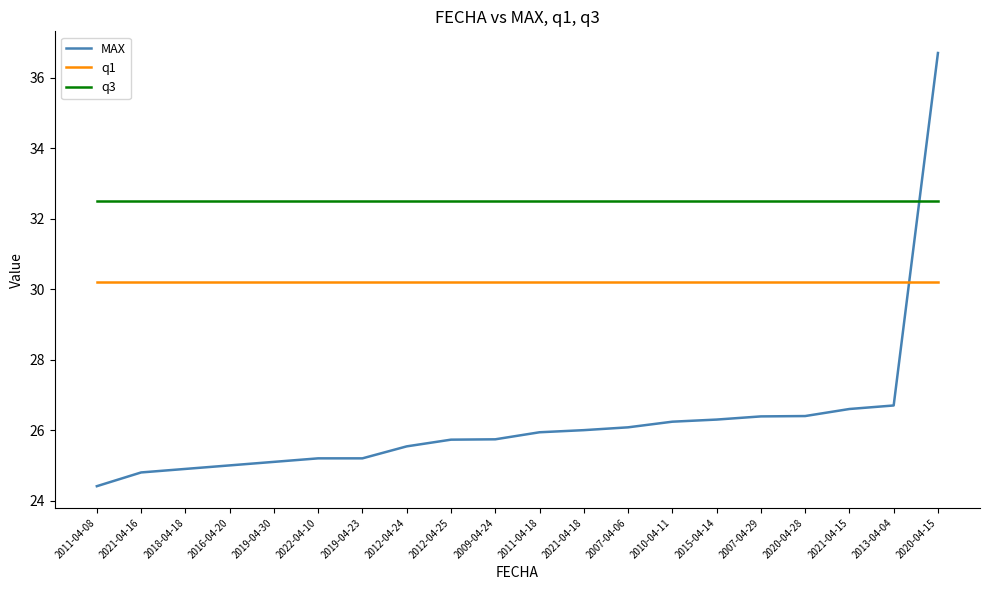

Reading left to right, list all the values displayed in this chart.

MAX: 2011-04-08=24.4	2021-04-16=24.8	2018-04-18=24.9	2016-04-20=25.0	2019-04-30=25.1	2022-04-10=25.2	2019-04-23=25.2	2012-04-24=25.5	2012-04-25=25.7	2009-04-24=25.7	2011-04-18=25.9	2021-04-18=26.0	2007-04-06=26.1	2010-04-11=26.2	2015-04-14=26.3	2007-04-29=26.4	2020-04-28=26.4	2021-04-15=26.6	2013-04-04=26.7	2020-04-15=36.7
q1: 2011-04-08=30.2	2021-04-16=30.2	2018-04-18=30.2	2016-04-20=30.2	2019-04-30=30.2	2022-04-10=30.2	2019-04-23=30.2	2012-04-24=30.2	2012-04-25=30.2	2009-04-24=30.2	2011-04-18=30.2	2021-04-18=30.2	2007-04-06=30.2	2010-04-11=30.2	2015-04-14=30.2	2007-04-29=30.2	2020-04-28=30.2	2021-04-15=30.2	2013-04-04=30.2	2020-04-15=30.2
q3: 2011-04-08=32.5	2021-04-16=32.5	2018-04-18=32.5	2016-04-20=32.5	2019-04-30=32.5	2022-04-10=32.5	2019-04-23=32.5	2012-04-24=32.5	2012-04-25=32.5	2009-04-24=32.5	2011-04-18=32.5	2021-04-18=32.5	2007-04-06=32.5	2010-04-11=32.5	2015-04-14=32.5	2007-04-29=32.5	2020-04-28=32.5	2021-04-15=32.5	2013-04-04=32.5	2020-04-15=32.5